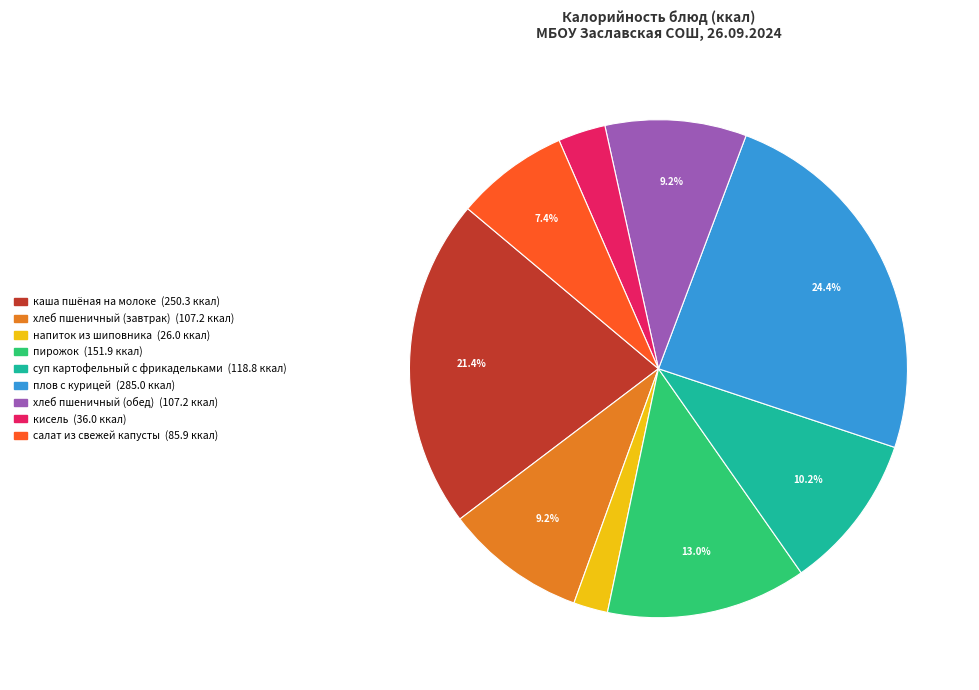

Does хлеб пшеничный (завтрак) represent more than half of the total?

No